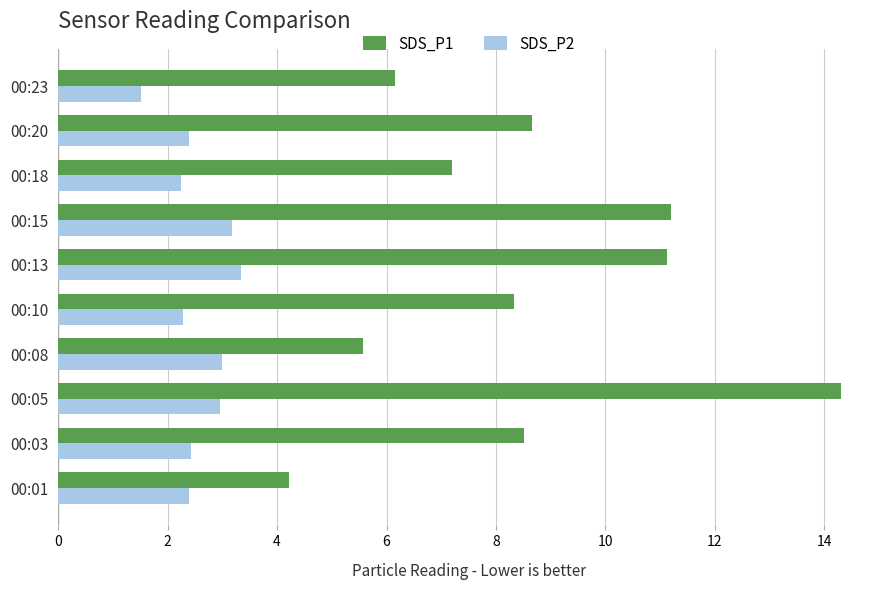

What is the approximate value of SDS_P1 at 00:15?

11.2